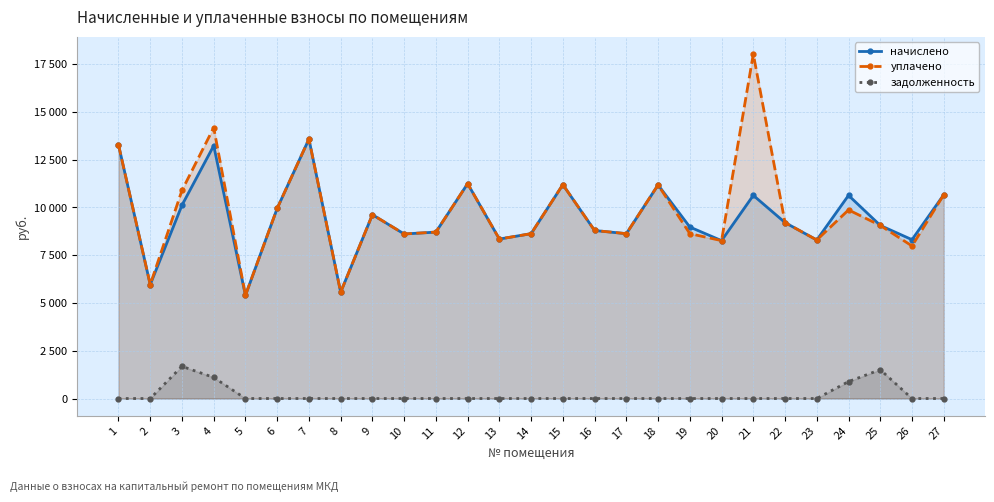

Is it true that уплачено equals 17815.2 at 12?

False